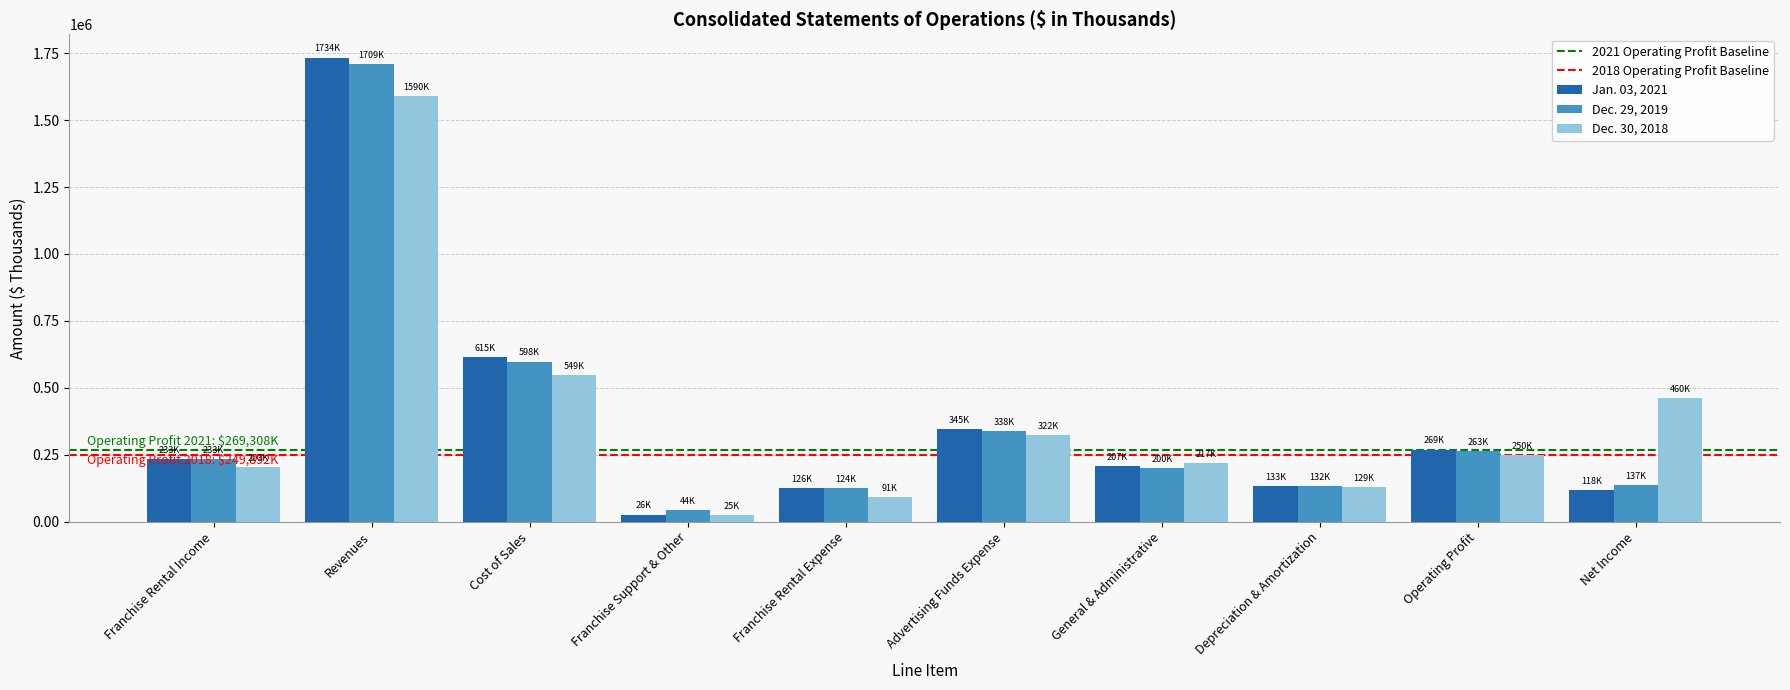

Is the value of Jan. 03, 2021 at Revenues greater than the value of Dec. 30, 2018 at Franchise Rental Expense?

Yes